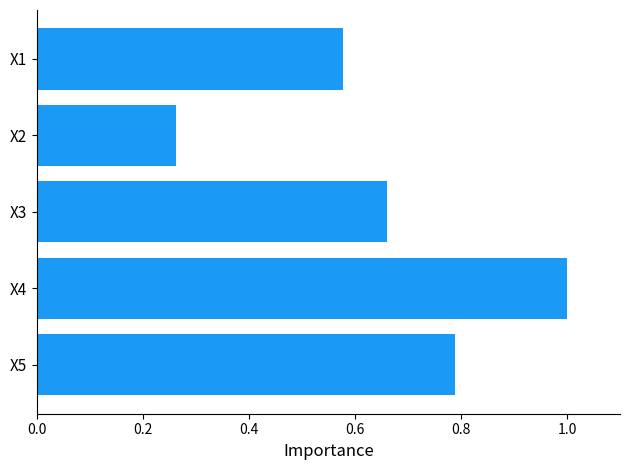

At which label is the value closest to 0?

X2